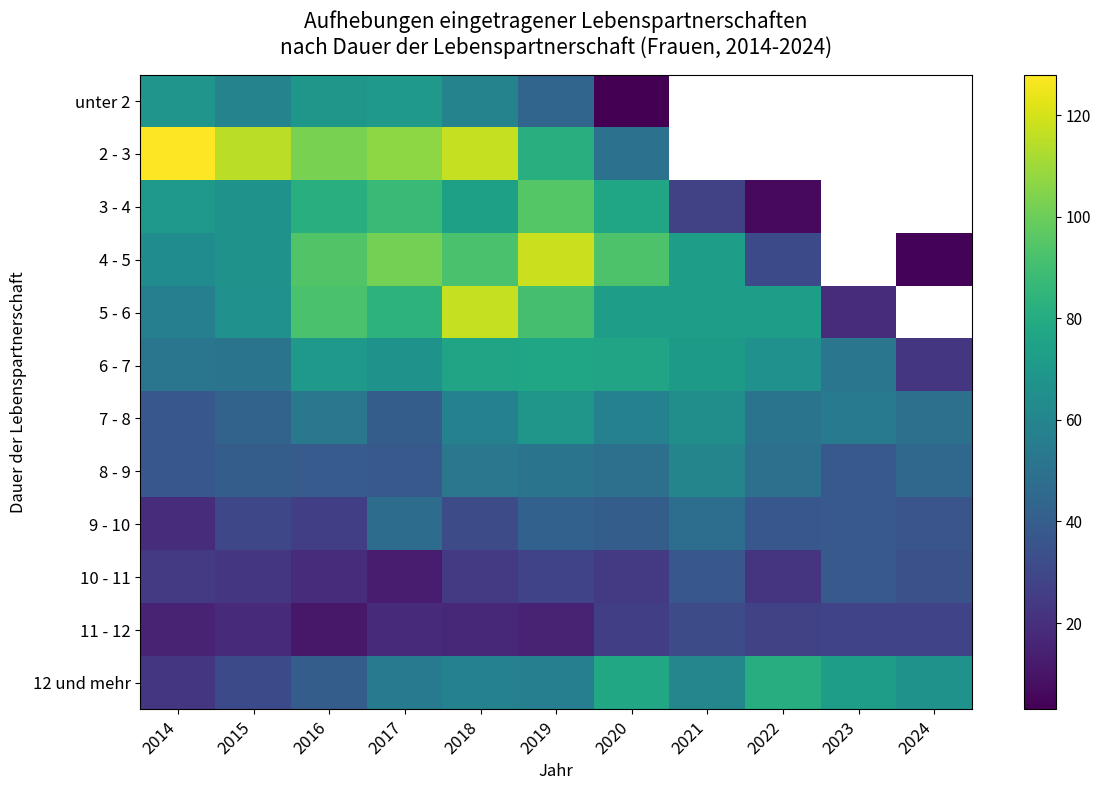

Is it true that 8 - 9 equals 49.0 at 2020?

True